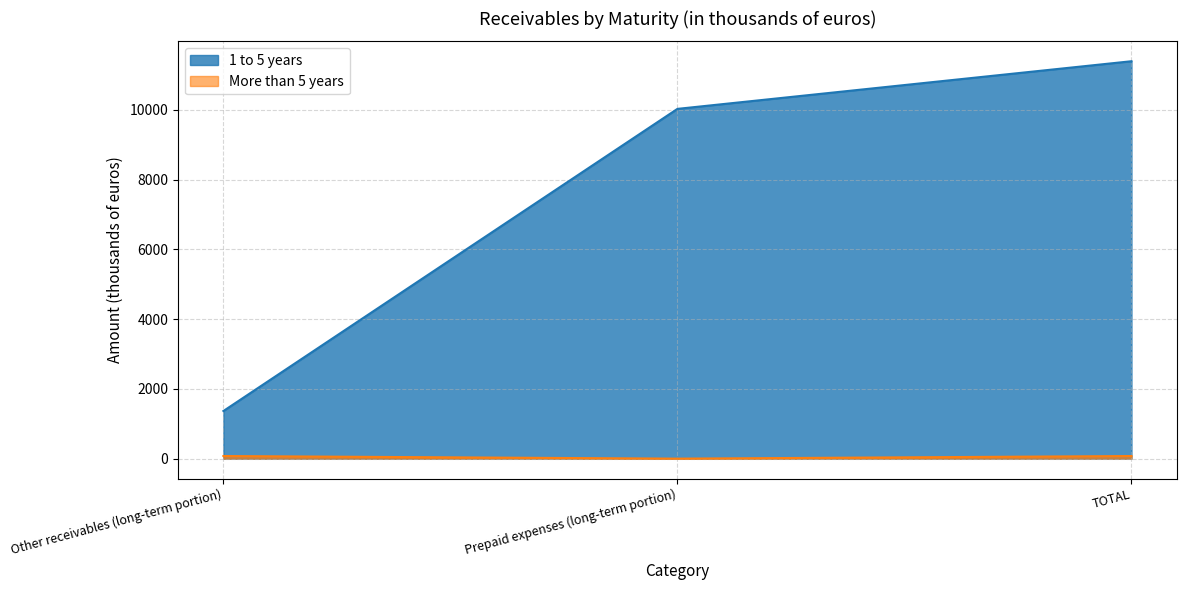

List the labels in order of value, largest first.

TOTAL, Prepaid expenses (long-term portion), Other receivables (long-term portion)